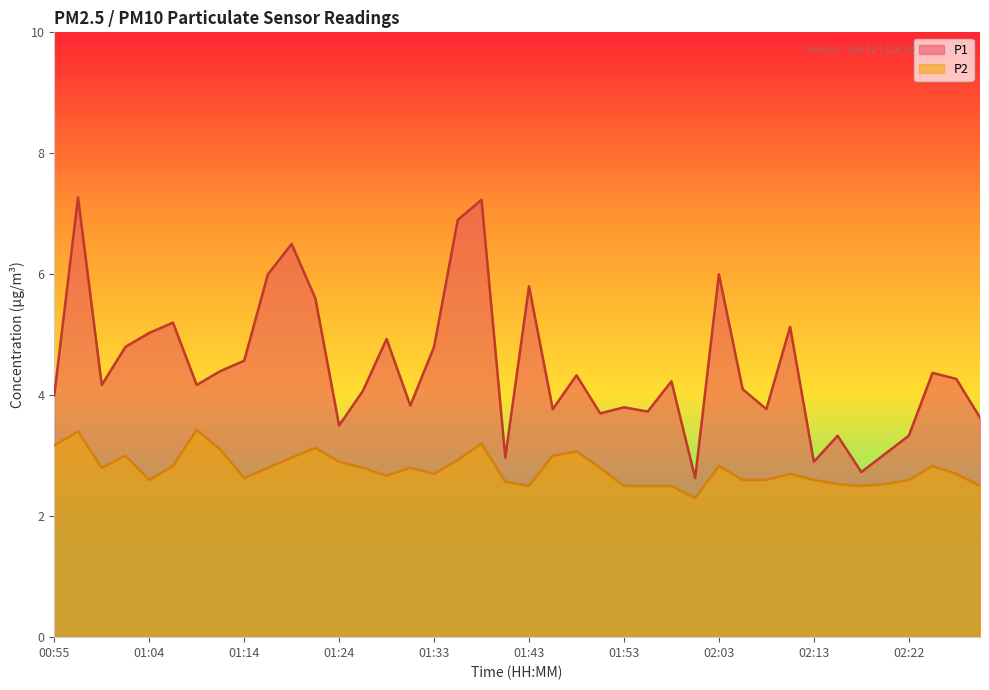

Which series changed the most between 01:24 and 01:29?

P1